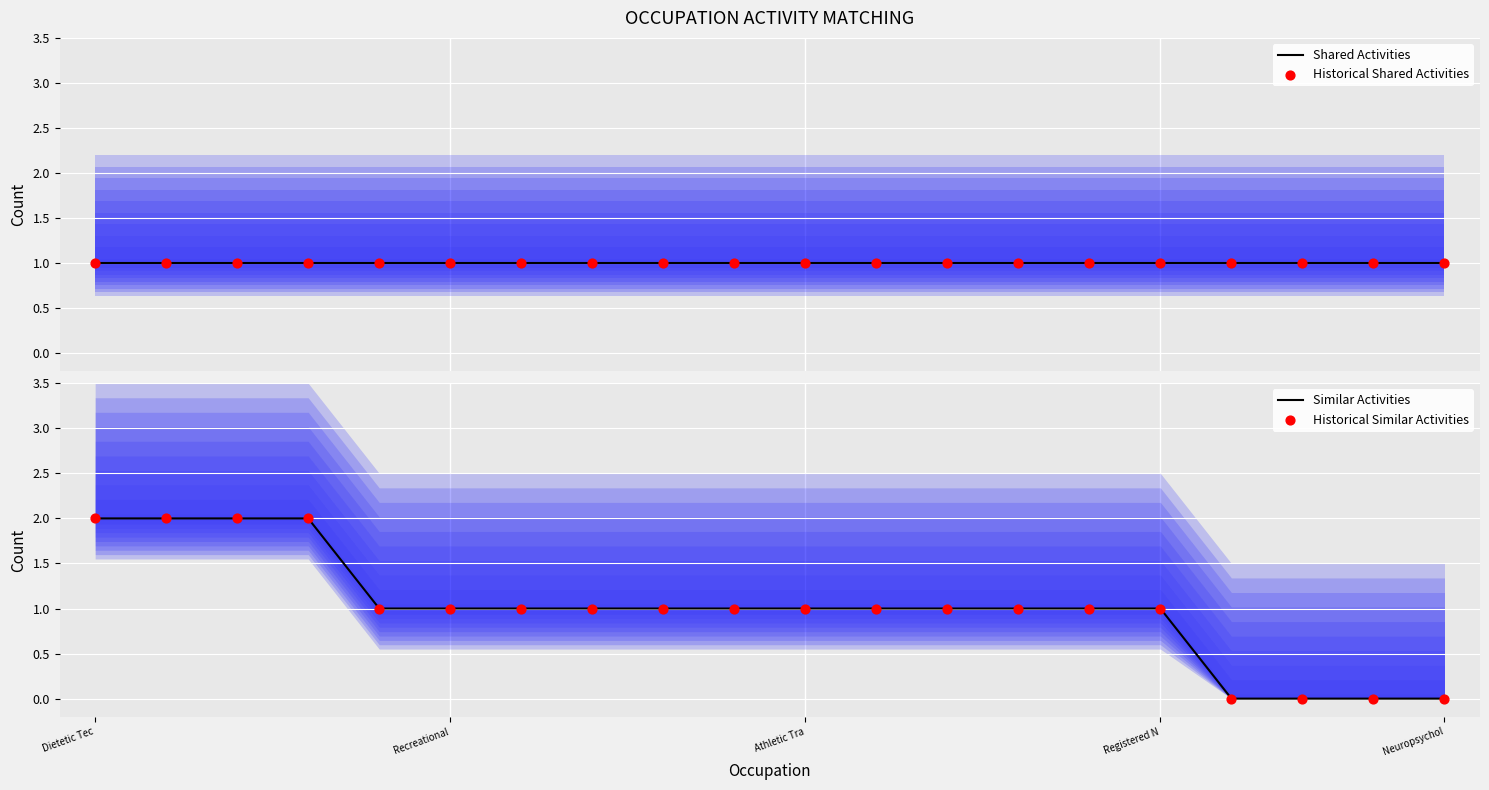

At how many categories does at least one series exceed 1?

4